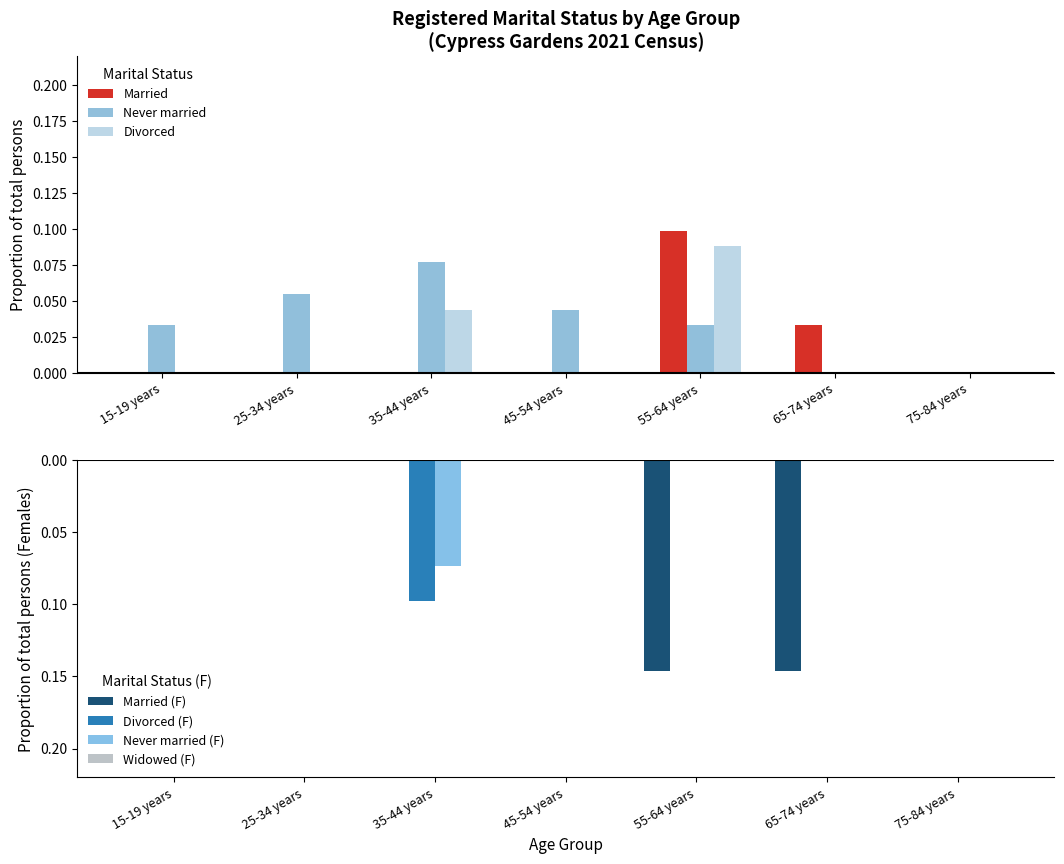

What is the sum of all Married values?

0.1